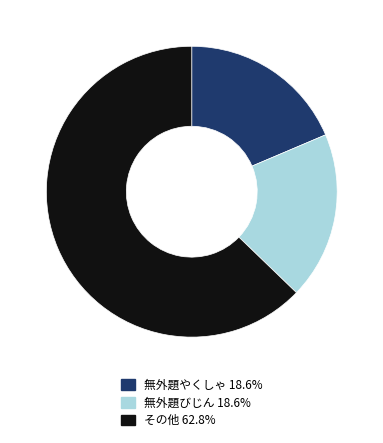

Does any single category account for the majority?

Yes